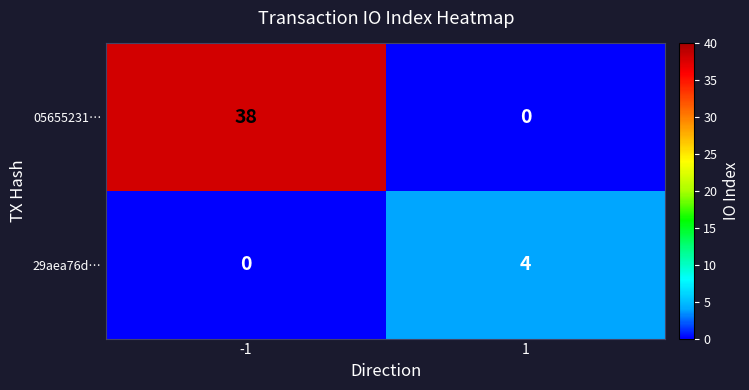

What value does the 05655231… series have at -1?

38